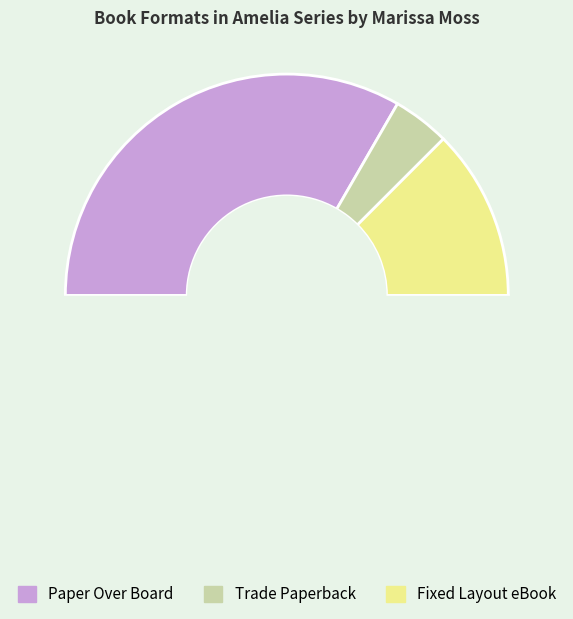

How much of the chart is everything except Trade Paperback?

91.7%